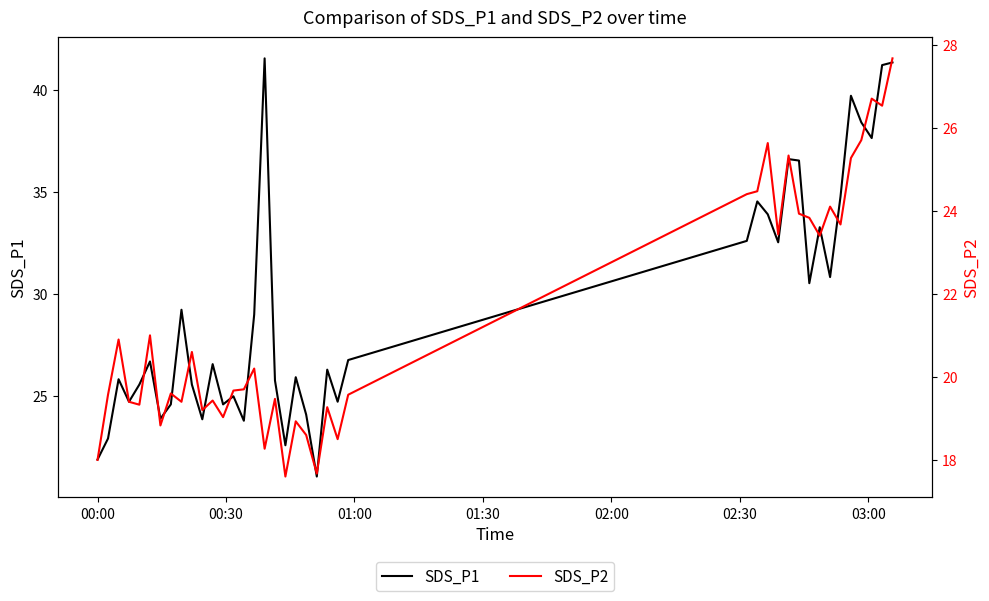

What is the lowest value of the SDS_P1 series?

21.1